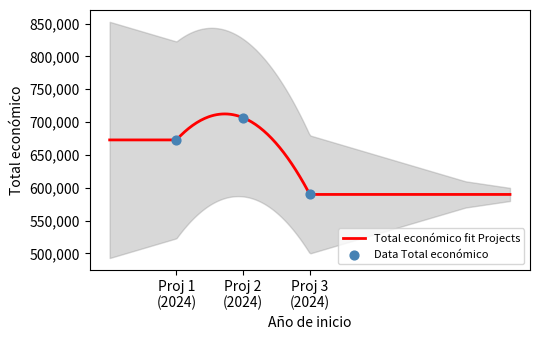

What is the change in value from Proj 1 (2024) to Proj 2 (2024)?

+33890